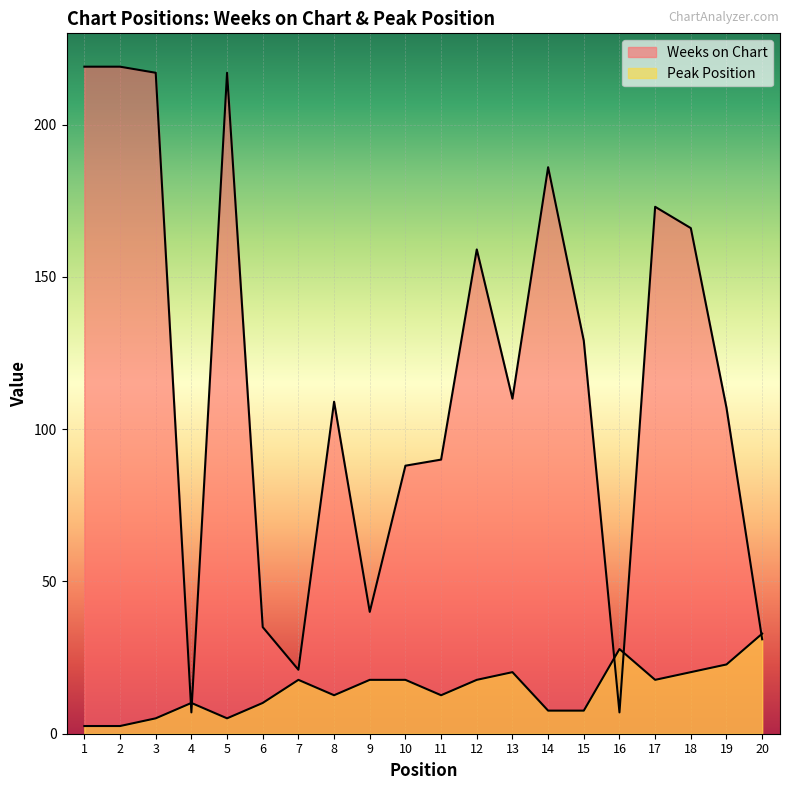

Between which two adjacent categories do Peak Position and Weeks on Chart first intersect?

3 and 4